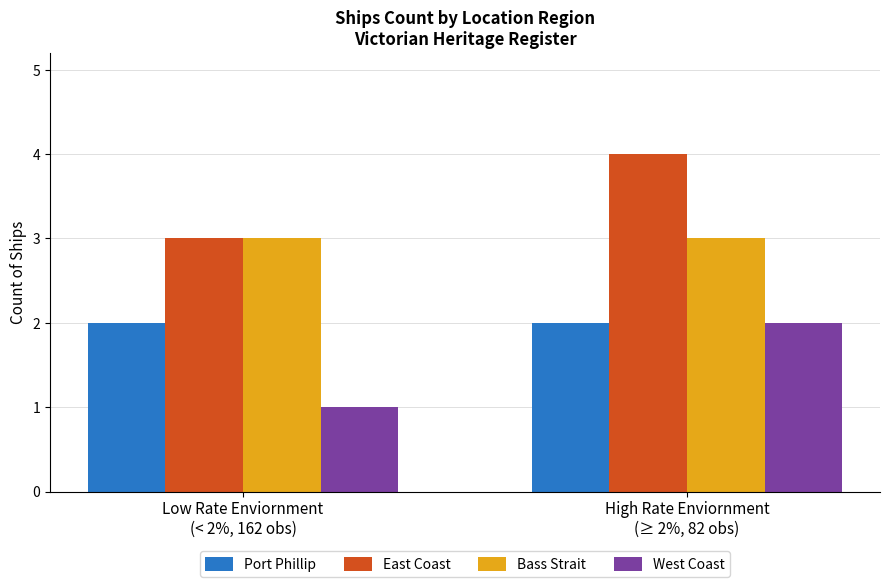

Reading left to right, list all the values displayed in this chart.

Port Phillip: 2	2
East Coast: 3	4
Bass Strait: 3	3
West Coast: 1	2